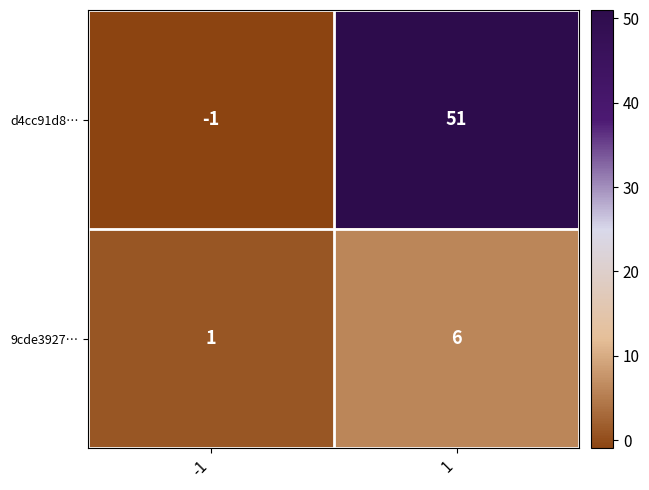

What is the spread (max minus min) of values at -1?

2